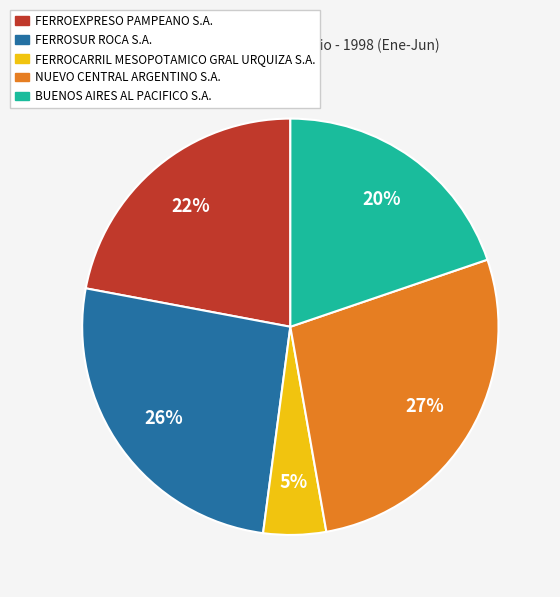

Is the sum of FERROEXPRESO PAMPEANO S.A. and NUEVO CENTRAL ARGENTINO S.A. greater than half?

No